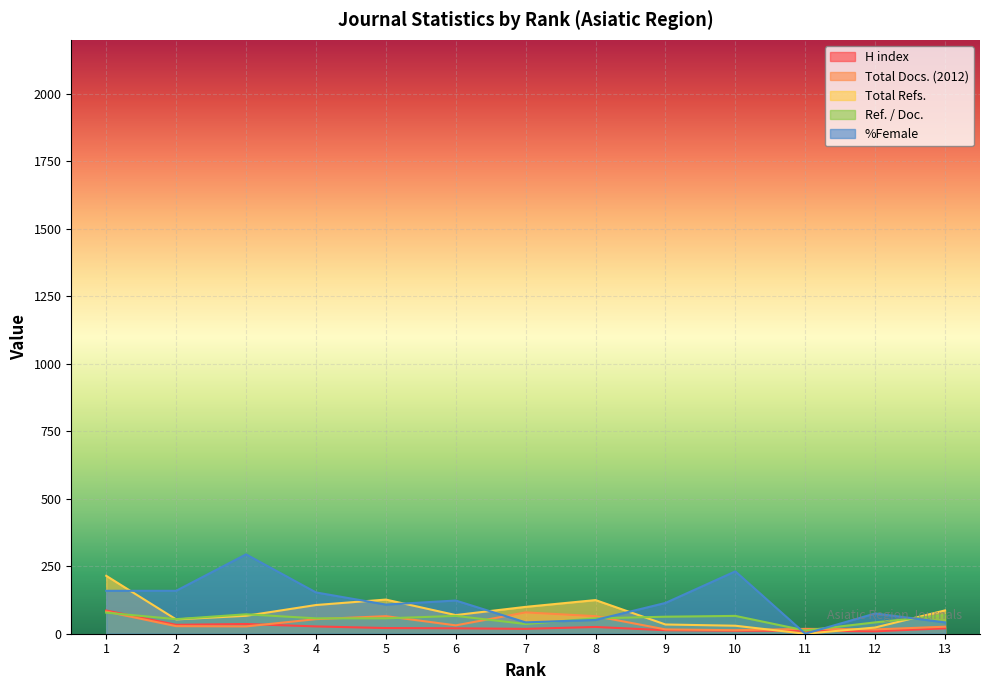

What is the total value across all series at 1?

619.5